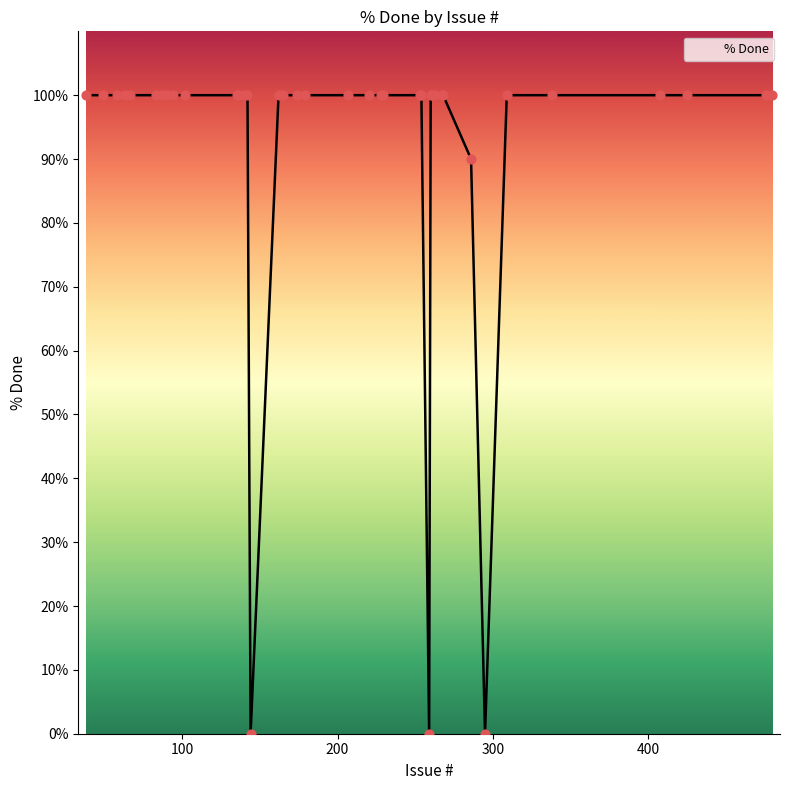

What is the difference between the maximum and minimum values?

100